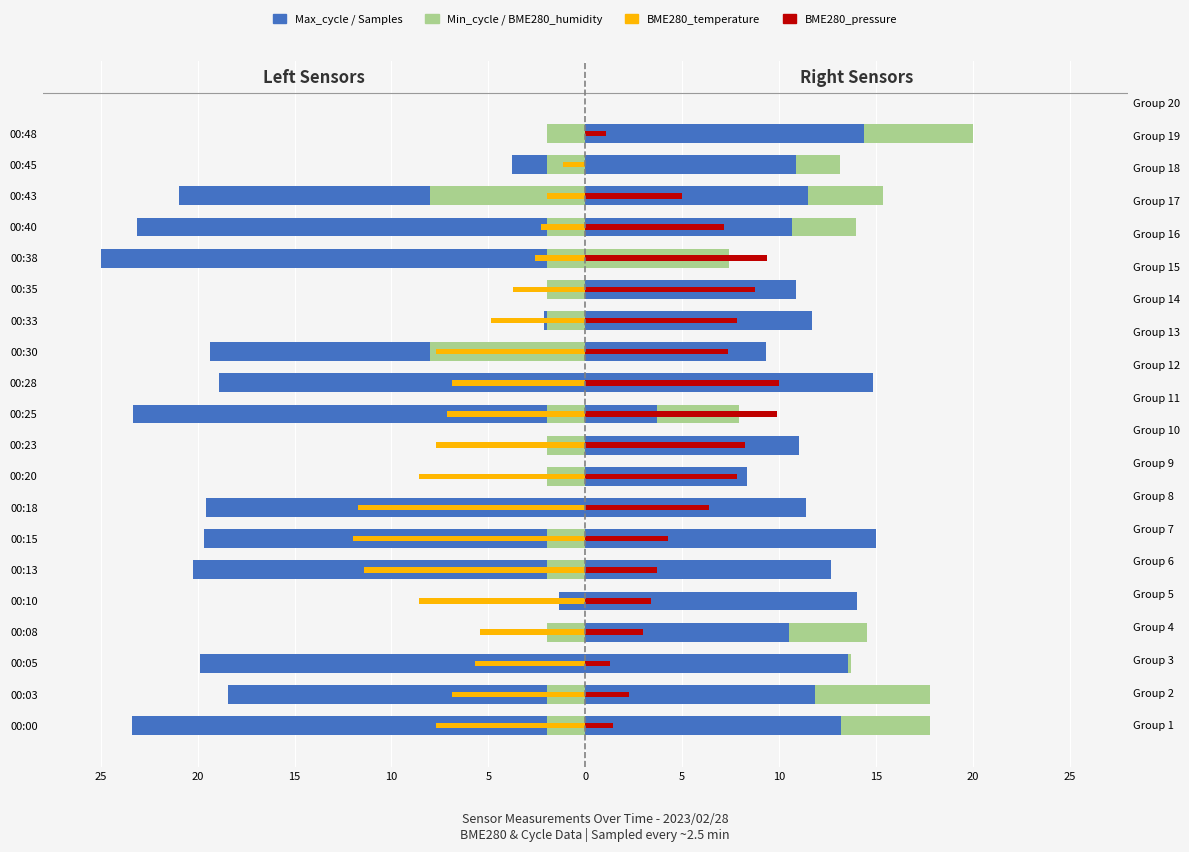

What is the total value across all series at 00:40?

-6.3